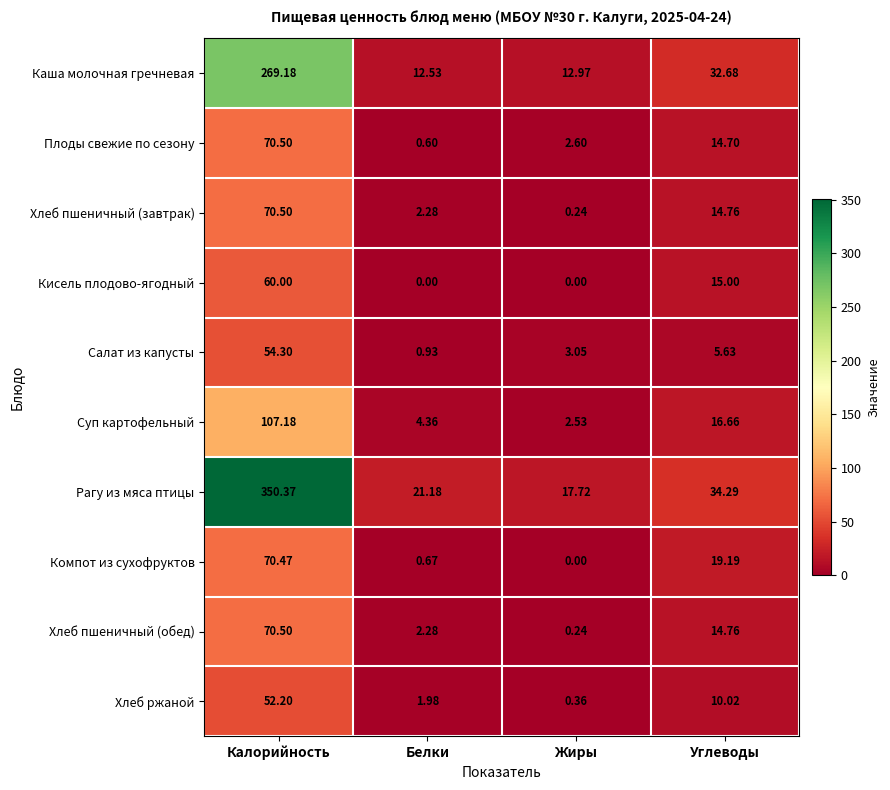

At which category is the sum across all series the highest?

Калорийность